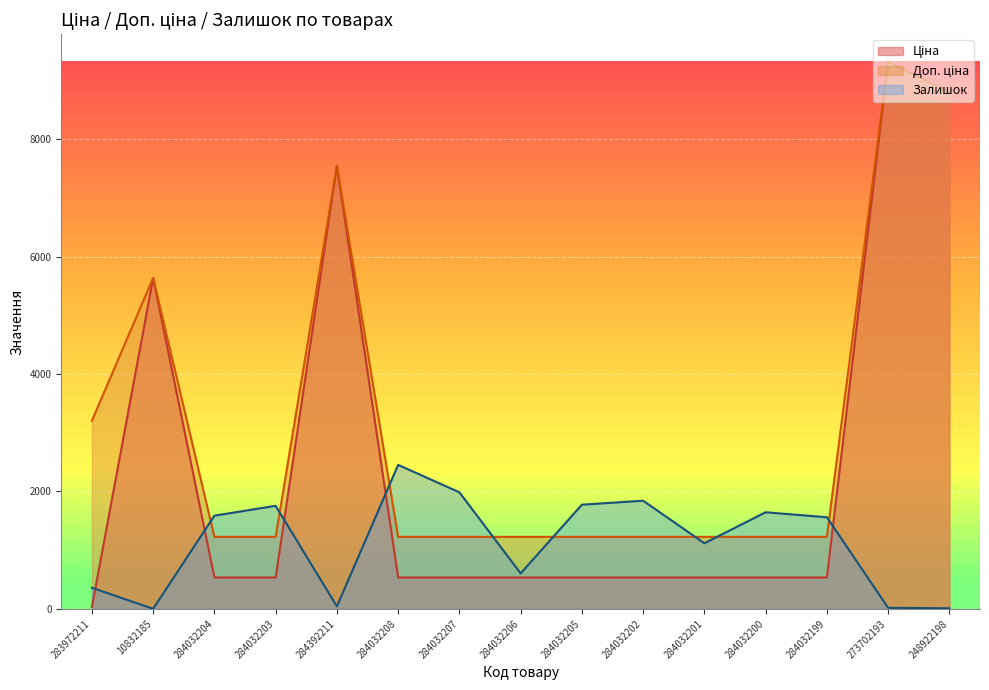

What is the label of the 2nd point from the left?

10832185